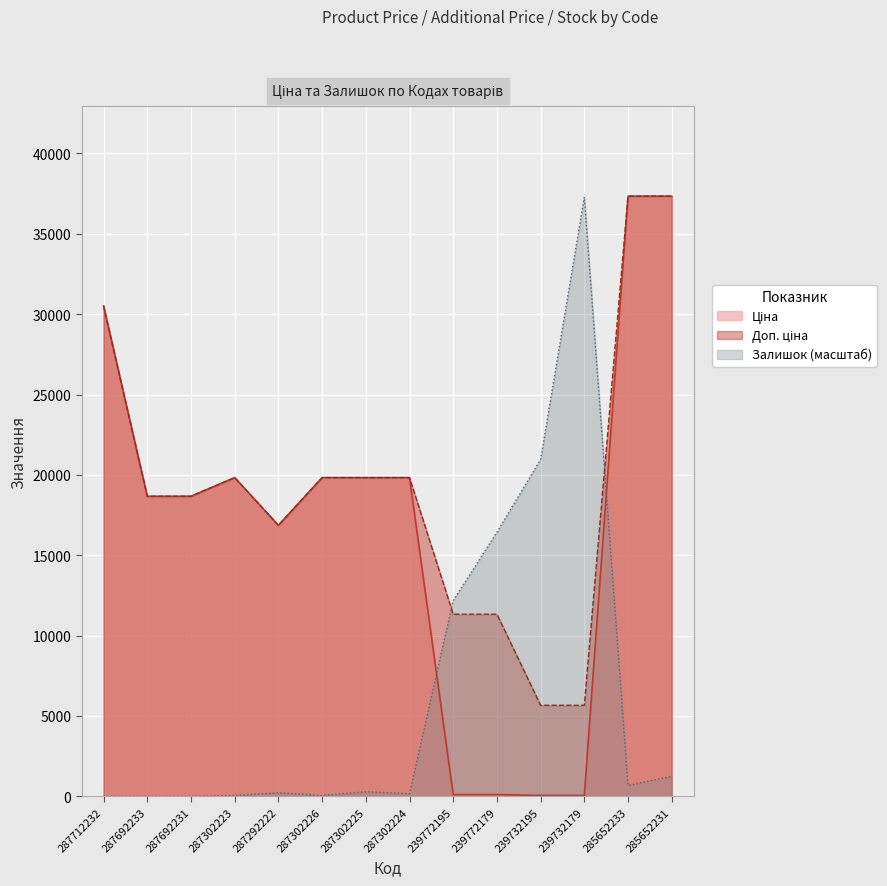

What is the sum of all Доп. ціна values?

272730.8